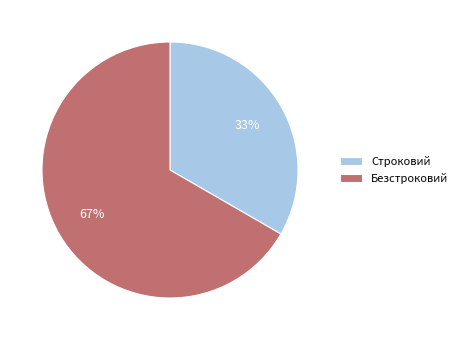

To the nearest percent, what is the combined percentage of Строковий and Безстроковий?

100%